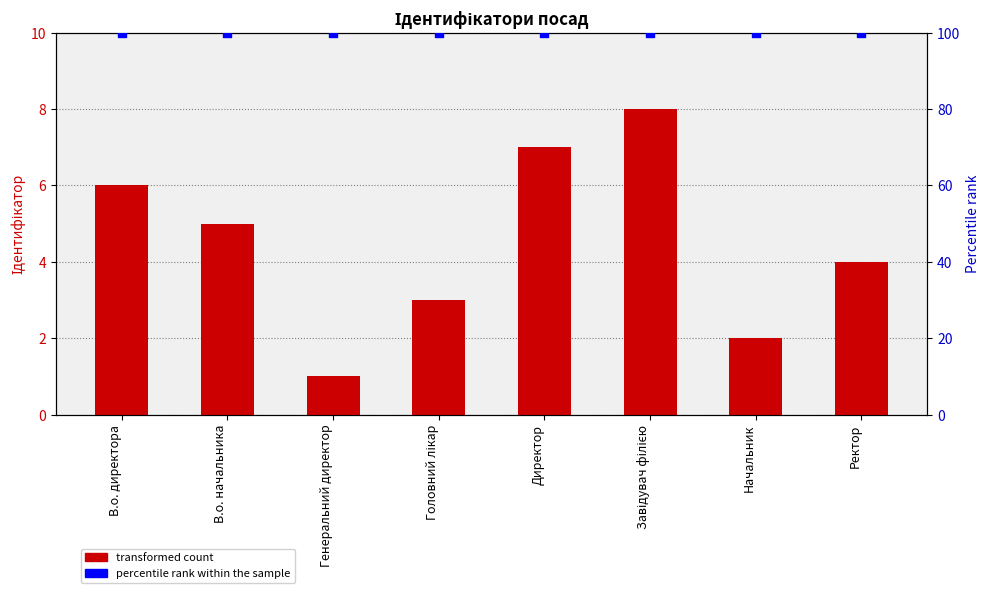

At how many categories does at least one series exceed 29?

8